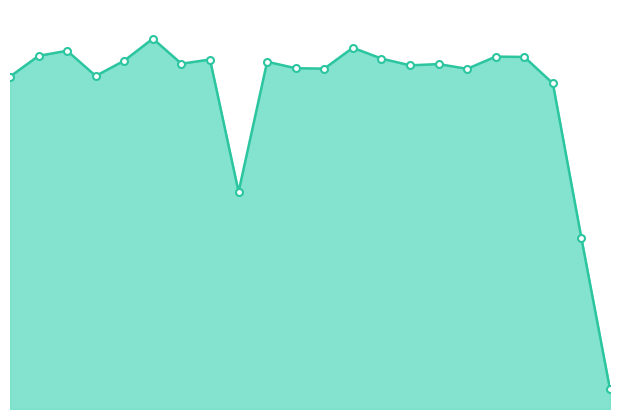

Does the chart have visible grid lines?

No